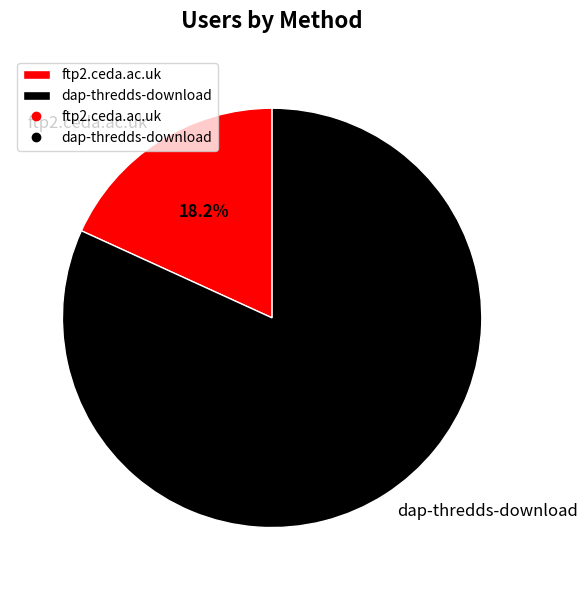

Is it true that ftp2.ceda.ac.uk is 18% of the pie?

True